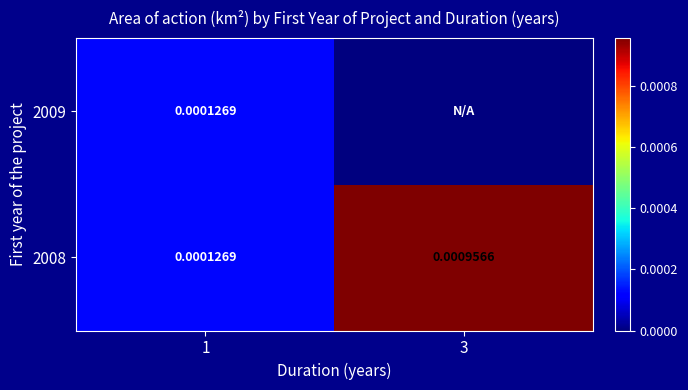

At which label does 2008 reach its minimum?

1